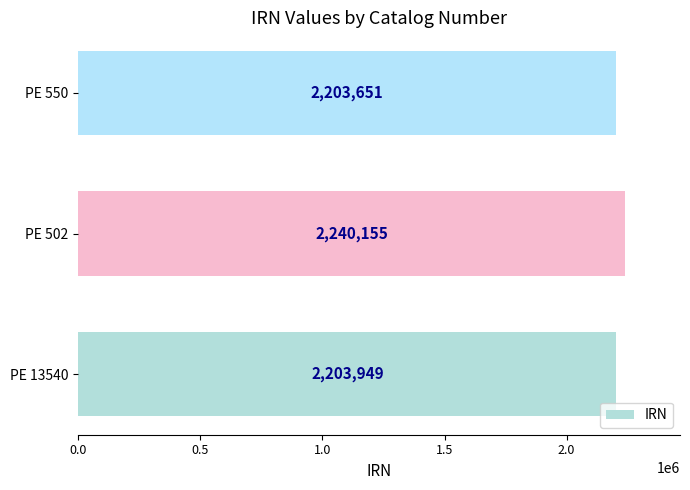

What is the ratio of the value at PE 502 to the value at PE 13540?

1.0